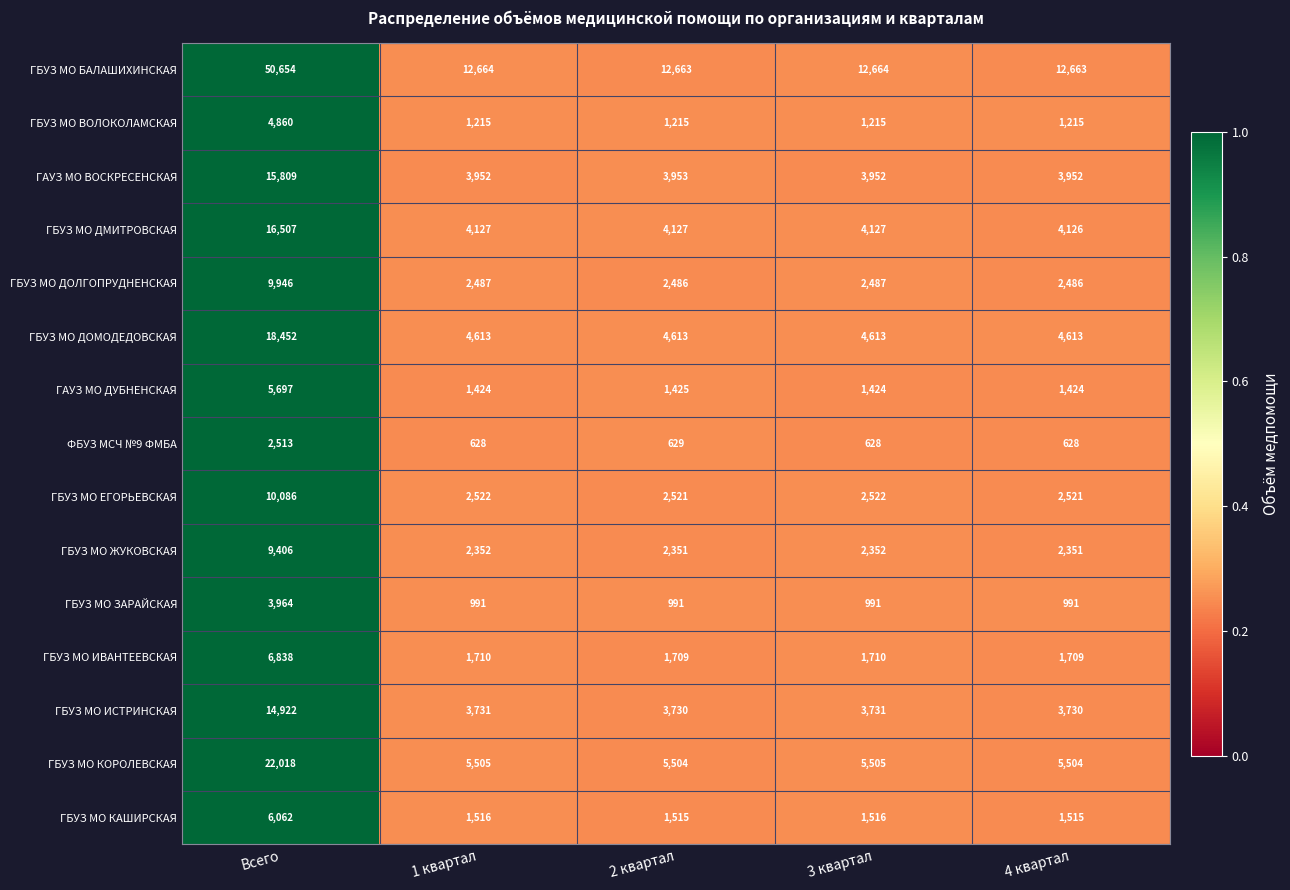

What is the minimum value for ГБУЗ МО ИСТРИНСКАЯ?

3730